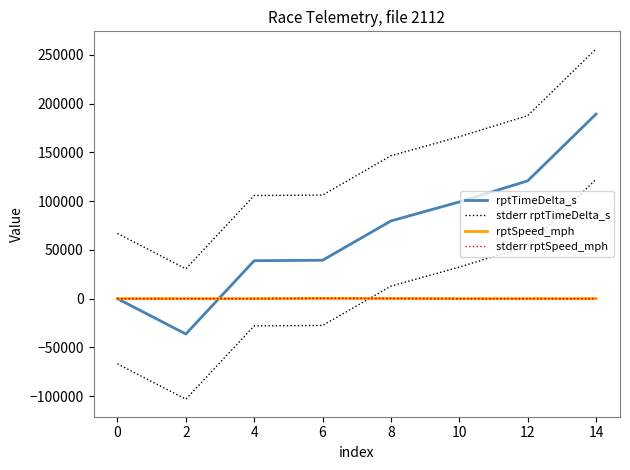

True or false: stderr rptTimeDelta_s and rptSpeed_mph cross at least once.

False